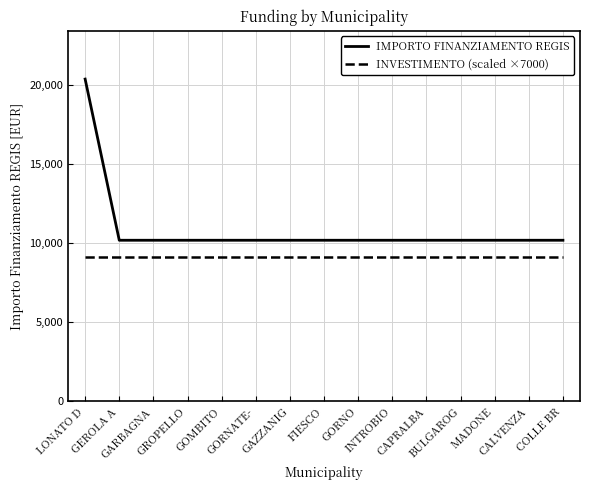

List the series in order of their overall mean, lowest first.

INVESTIMENTO (scaled ×7000), IMPORTO FINANZIAMENTO REGIS